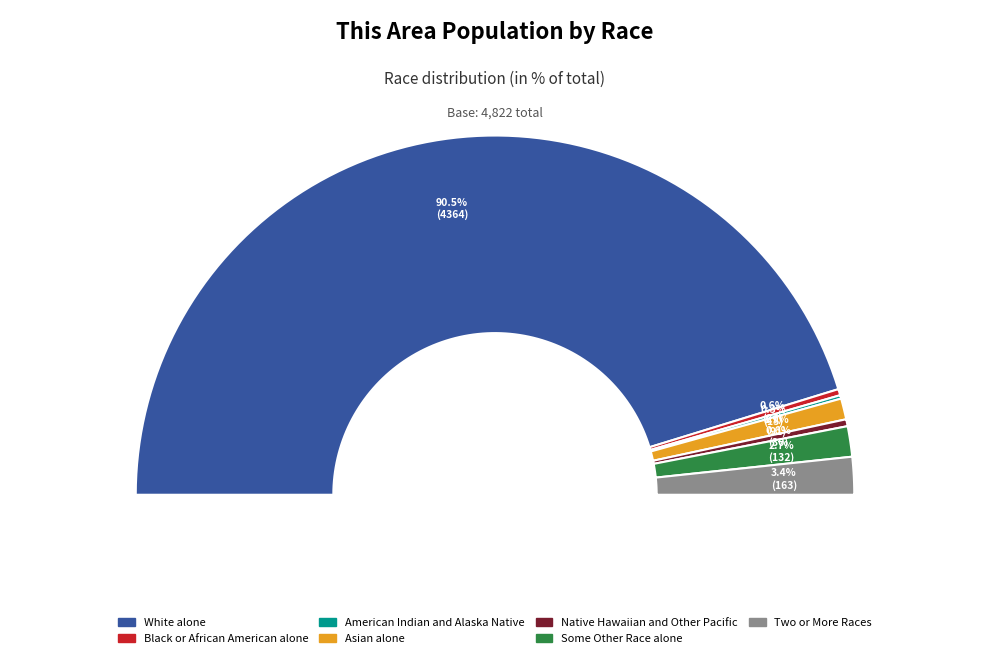

What percentage is the Asian alone slice, to the nearest percent?

2%